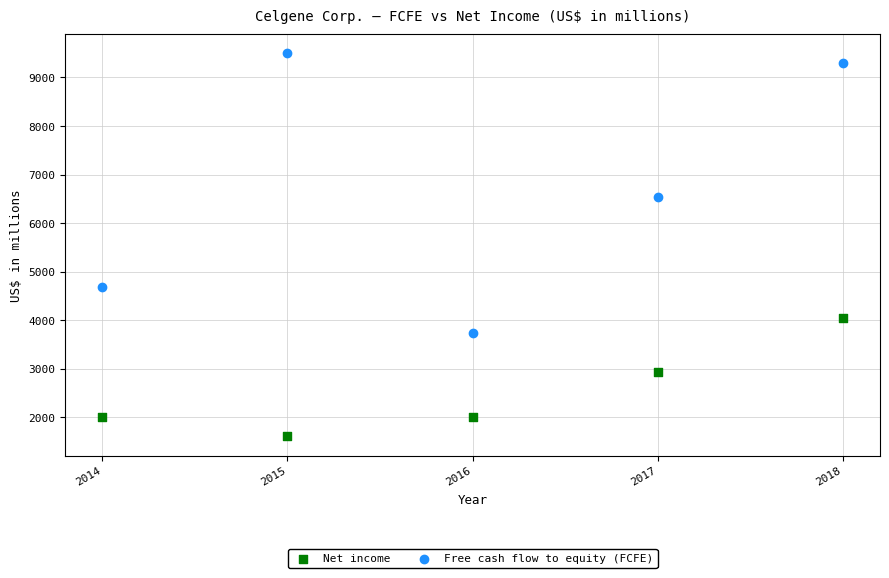

What are all the series names shown in the legend?

Net income, Free cash flow to equity (FCFE)